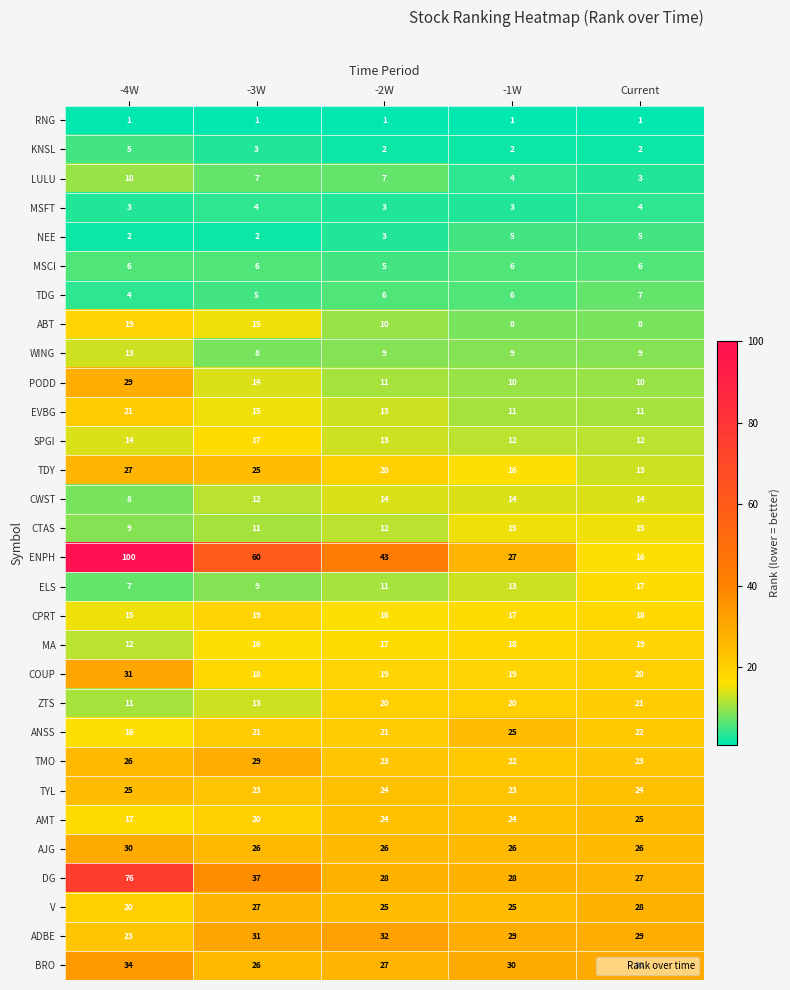

True or false: AMT has a value of 24 at -1W.

True